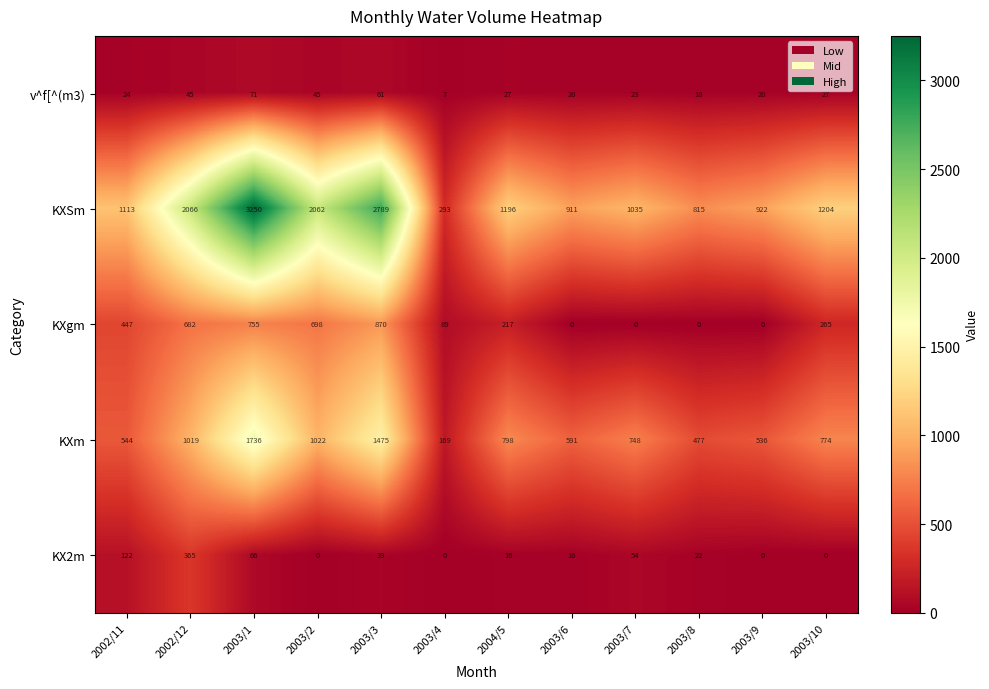

What is the greatest value displayed?

3250